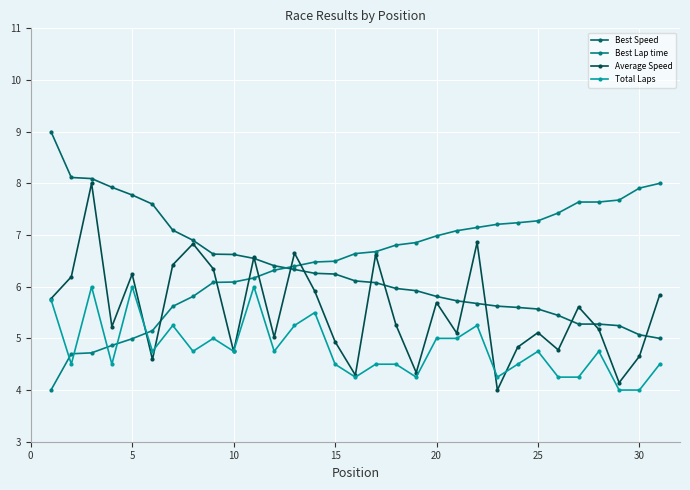

How many lines are shown in the chart?

4